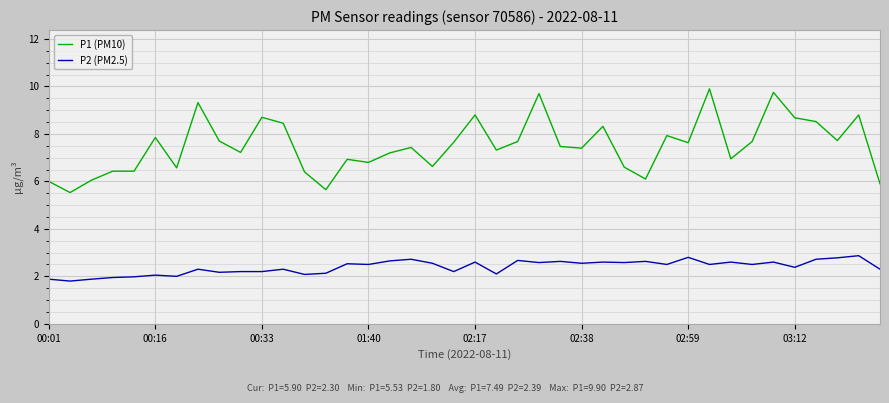

List the series in order of their peak value, lowest first.

P2 (PM2.5), P1 (PM10)